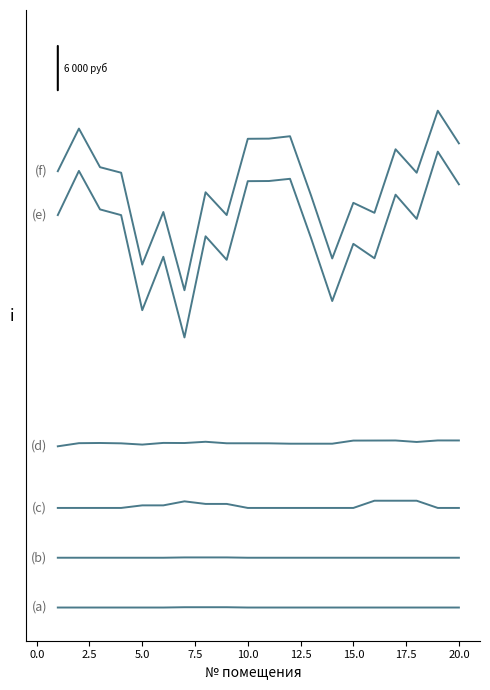

How many lines are shown in the chart?

6